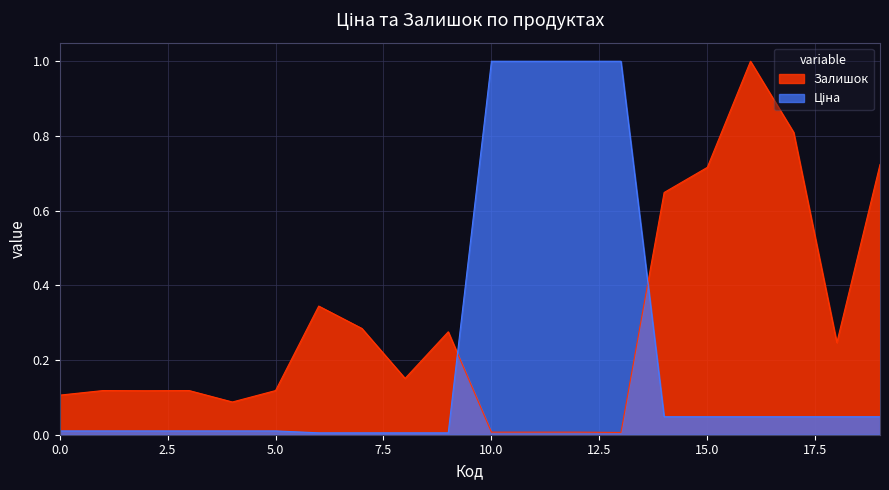

What is the difference between the maximum and minimum values in the Залишок series?

1.0